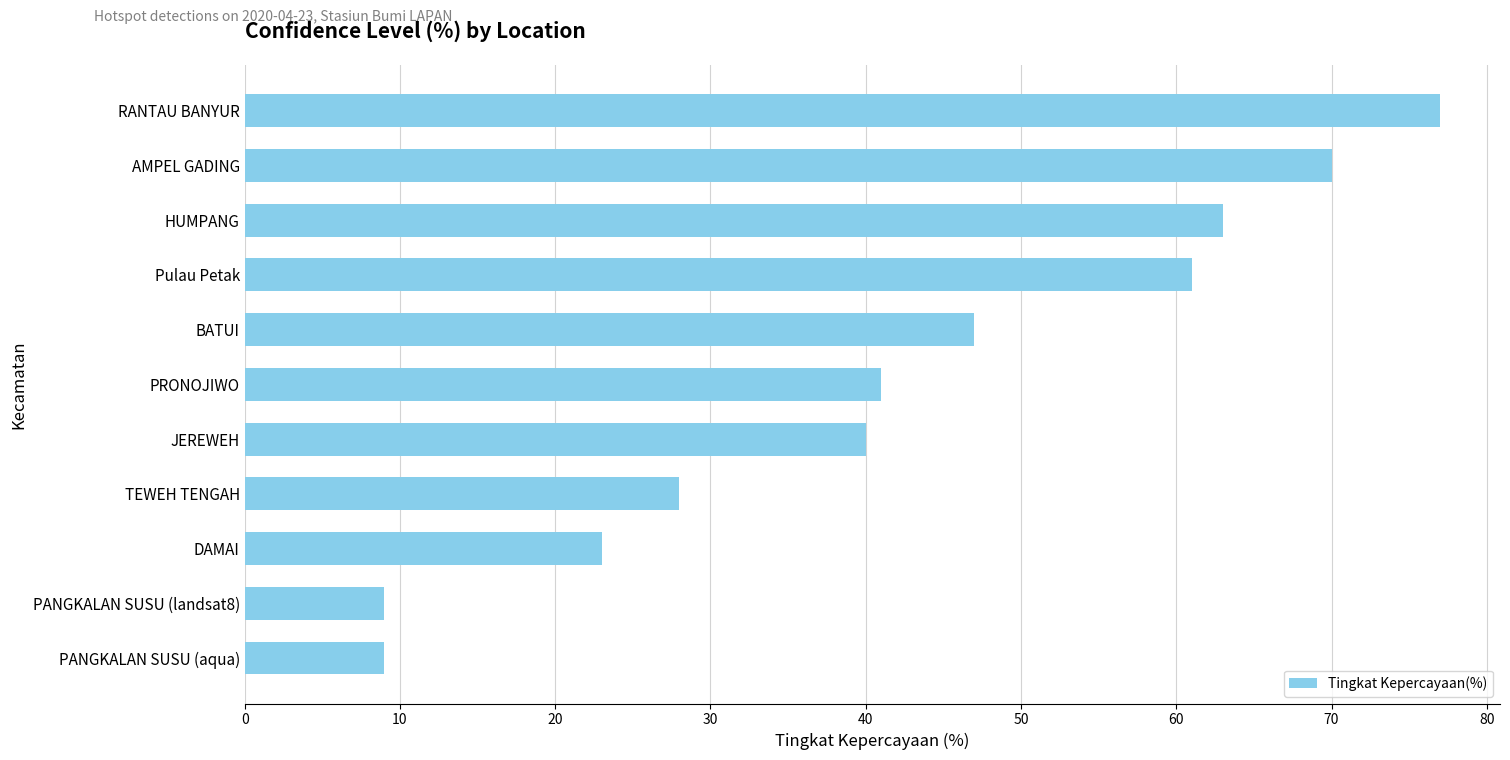

Reading top to bottom, extract all data points from this chart.

RANTAU BANYUR=77	AMPEL GADING=70	HUMPANG=63	Pulau Petak=61	BATUI=47	PRONOJIWO=41	JEREWEH=40	TEWEH TENGAH=28	DAMAI=23	PANGKALAN SUSU (landsat8)=9	PANGKALAN SUSU (aqua)=9